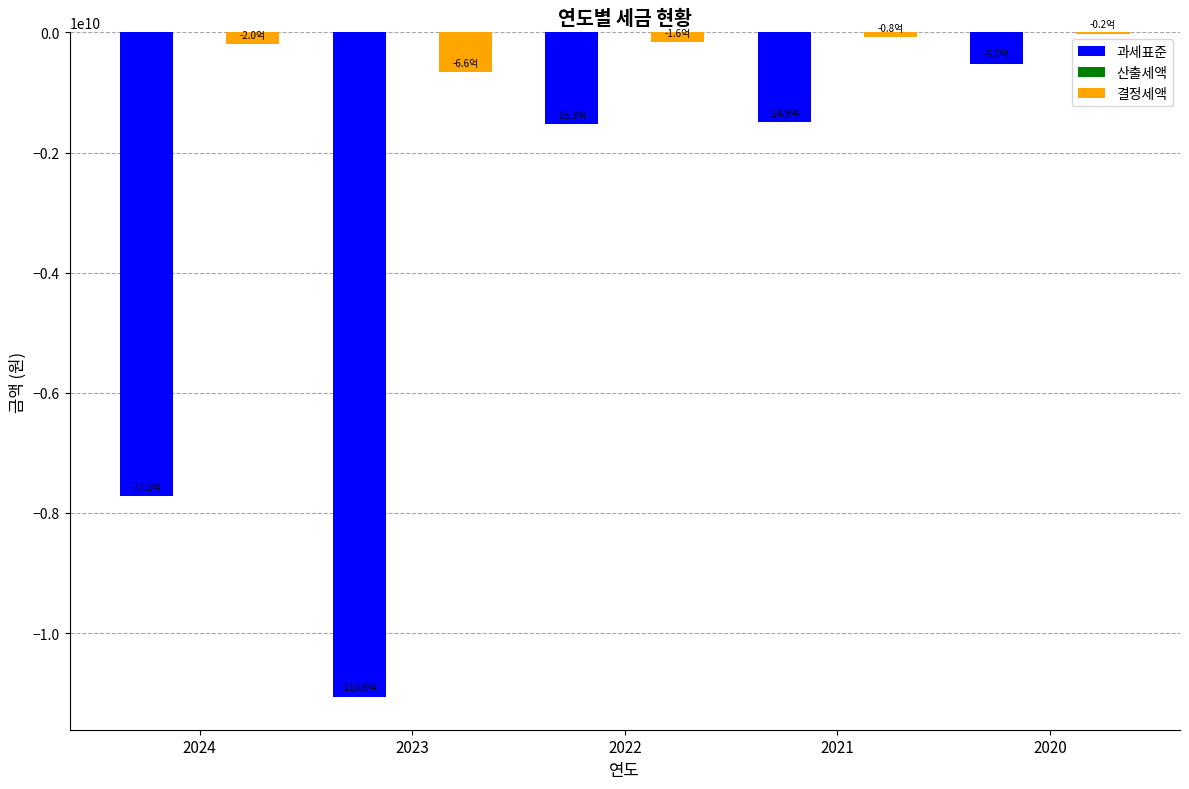

How many groups of bars are there?

5